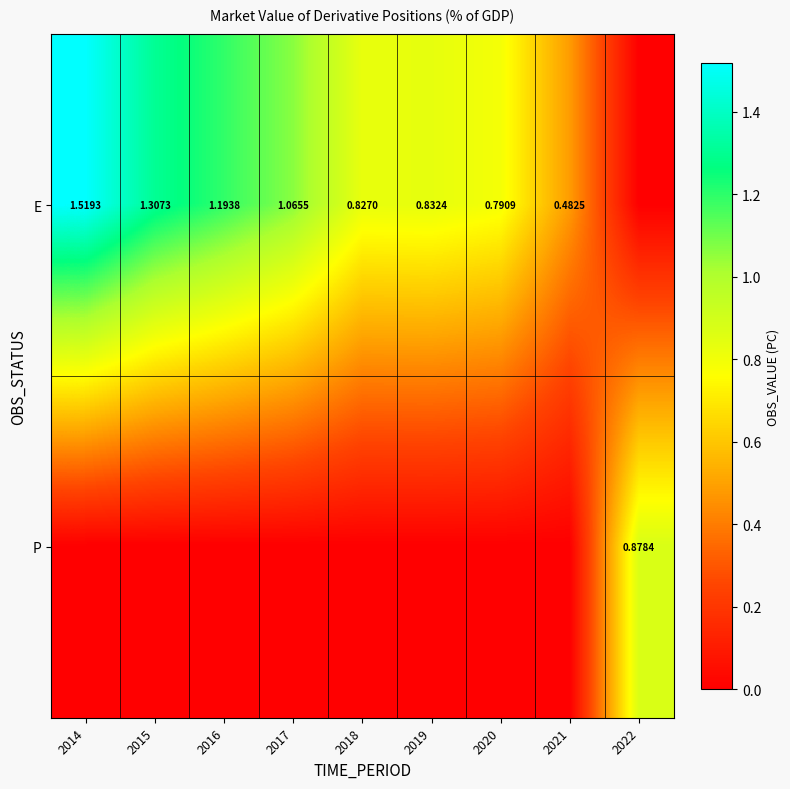

What is the total value across all series at 2021?

0.5